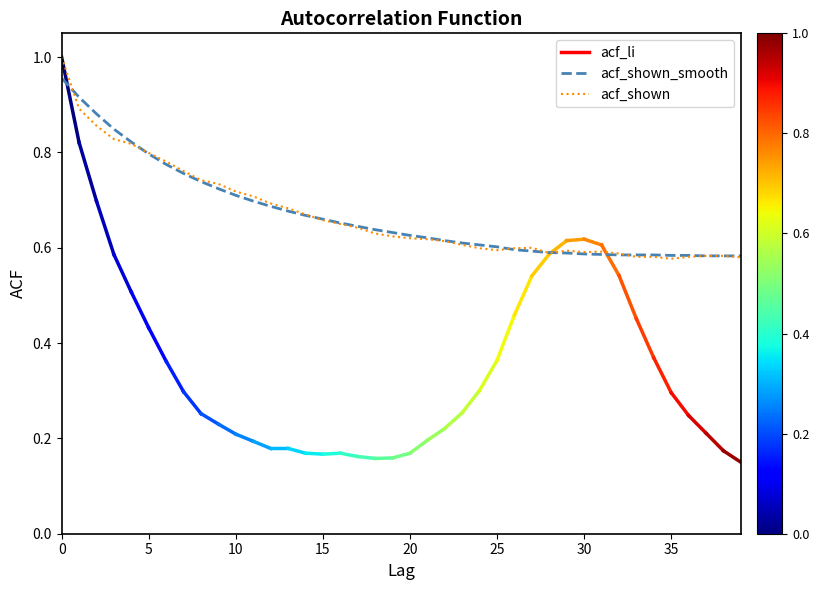

Rank the series by their maximum value, from highest to lowest.

acf_shown, acf_shown_smooth